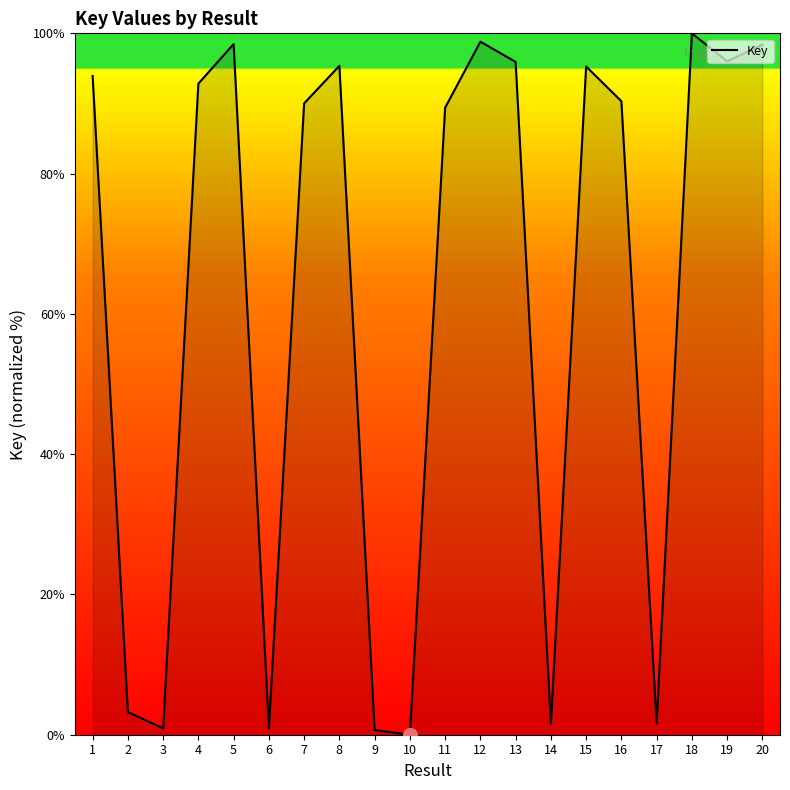

What is the sum of the values at 17 and 15?

96.9